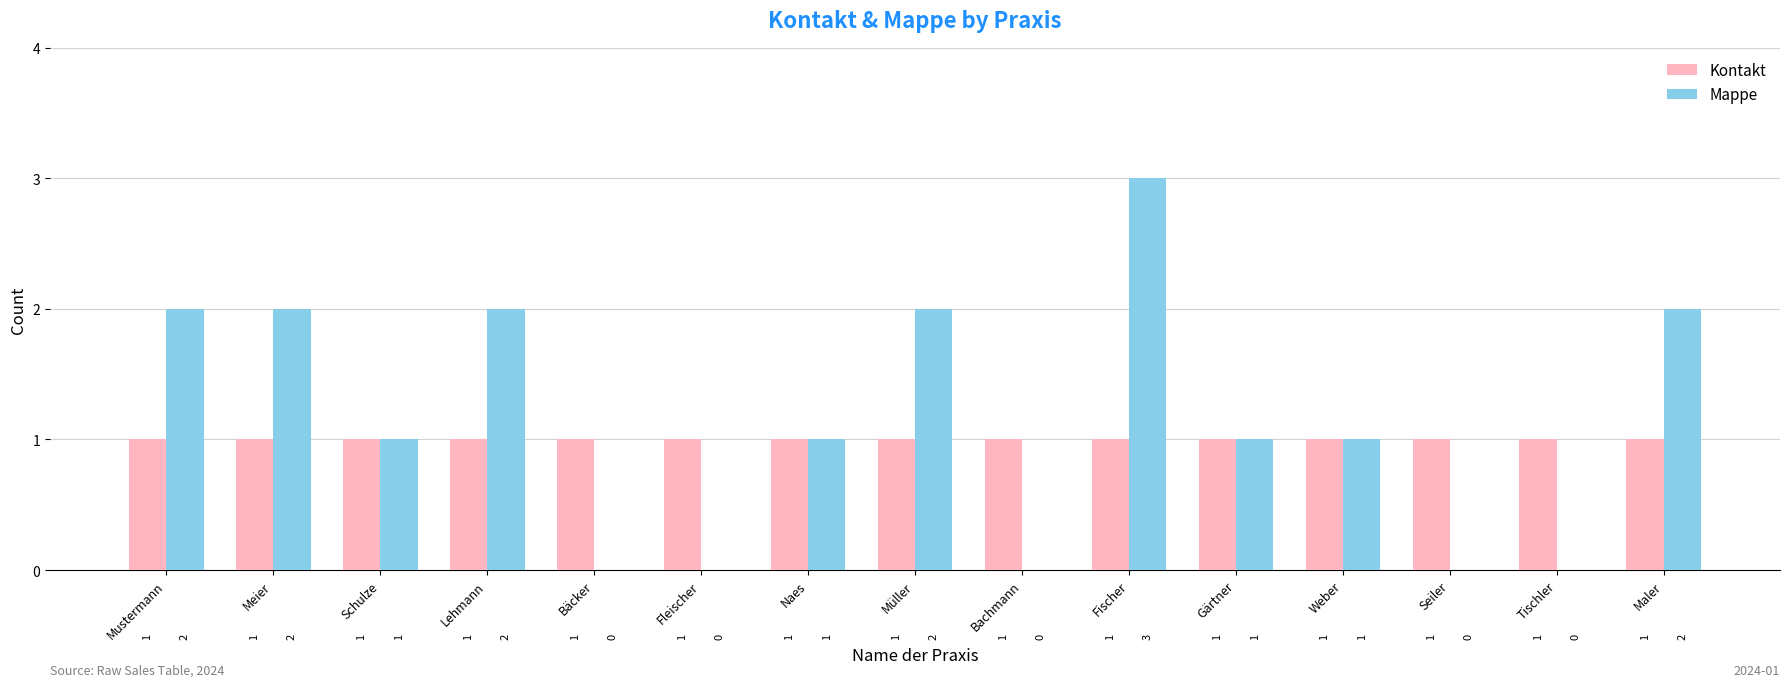

Which series has the widest spread of values?

Mappe